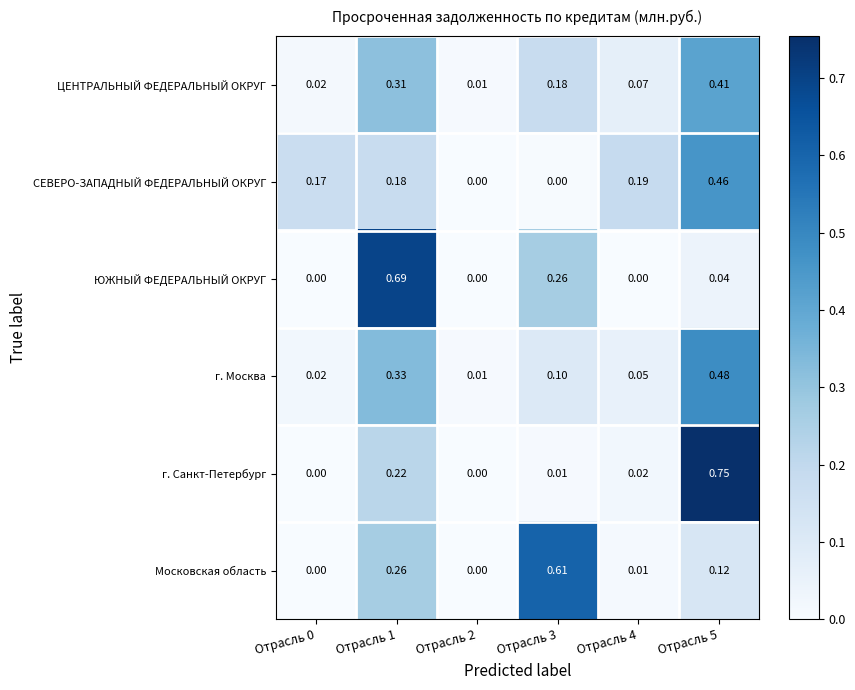

At Отрасль 5, list the series in order from smallest to largest.

ЮЖНЫЙ ФЕДЕРАЛЬНЫЙ ОКРУГ, Московская область, ЦЕНТРАЛЬНЫЙ ФЕДЕРАЛЬНЫЙ ОКРУГ, СЕВЕРО-ЗАПАДНЫЙ ФЕДЕРАЛЬНЫЙ ОКРУГ, г. Москва, г. Санкт-Петербург